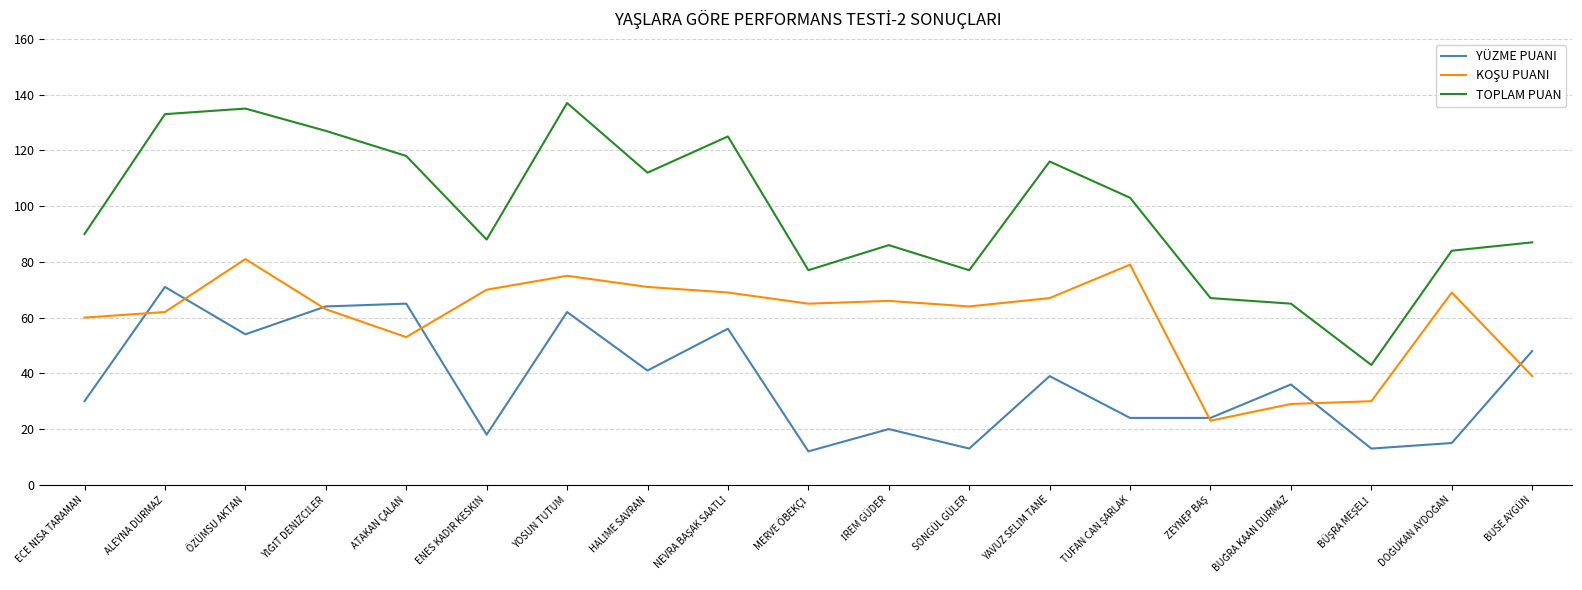

Which series has the largest total across all categories?

TOPLAM PUAN